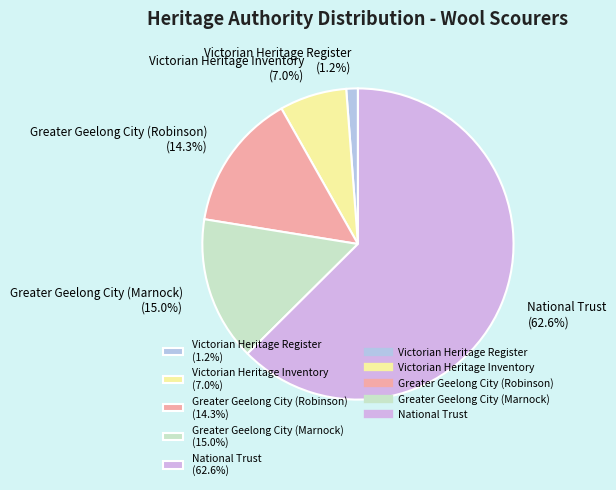

Does any single category account for the majority?

Yes